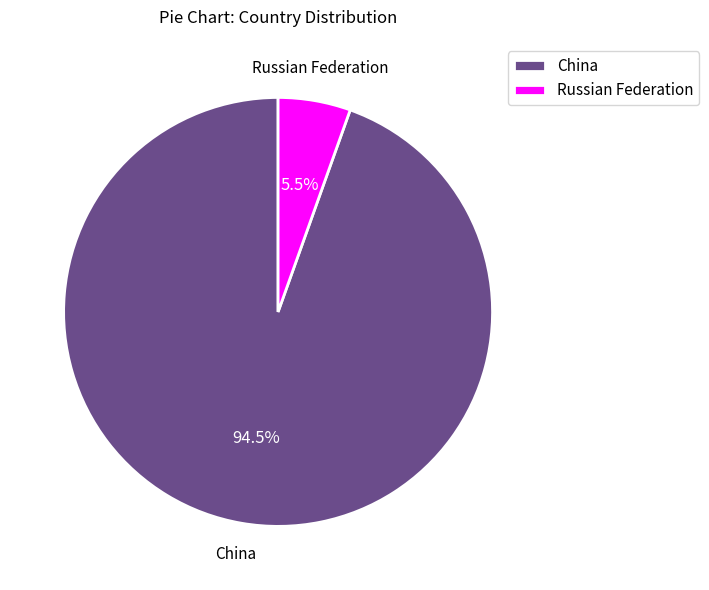

Does any single category account for the majority?

Yes